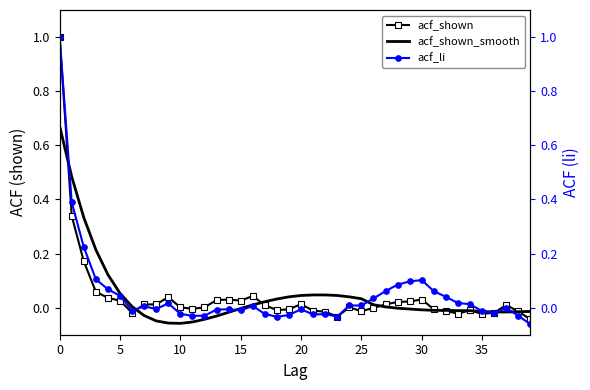

What is the maximum value shown in the chart?

1.0